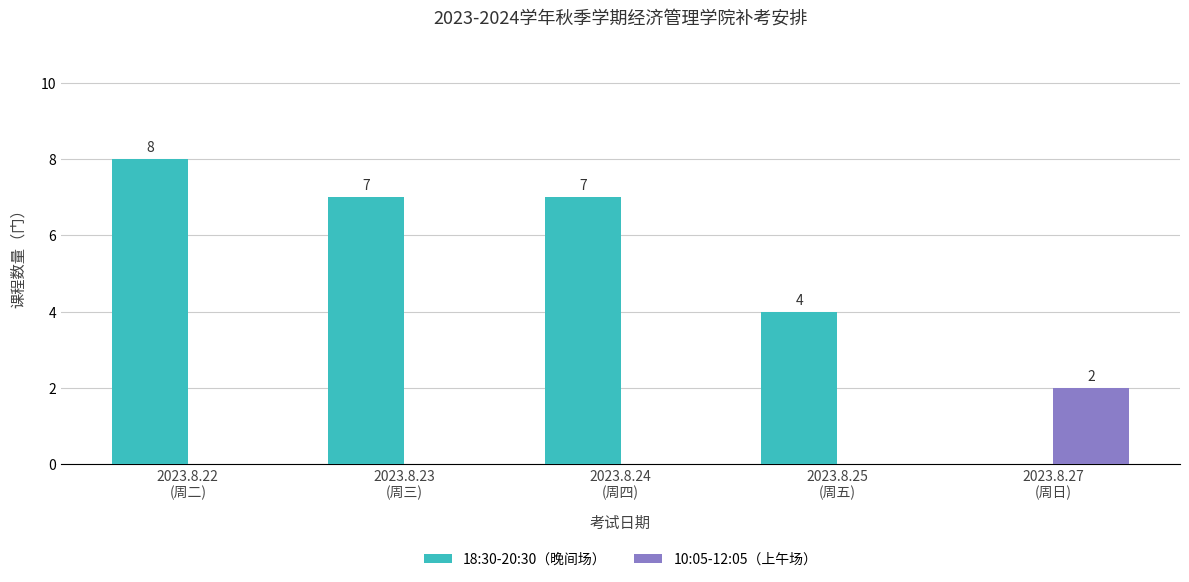

Reading left to right, extract all data points from this chart.

18:30-20:30（晚间场）: 2023.8.22
(周二)=8	2023.8.23
(周三)=7	2023.8.24
(周四)=7	2023.8.25
(周五)=4	2023.8.27
(周日)=0
10:05-12:05（上午场）: 2023.8.22
(周二)=0	2023.8.23
(周三)=0	2023.8.24
(周四)=0	2023.8.25
(周五)=0	2023.8.27
(周日)=2